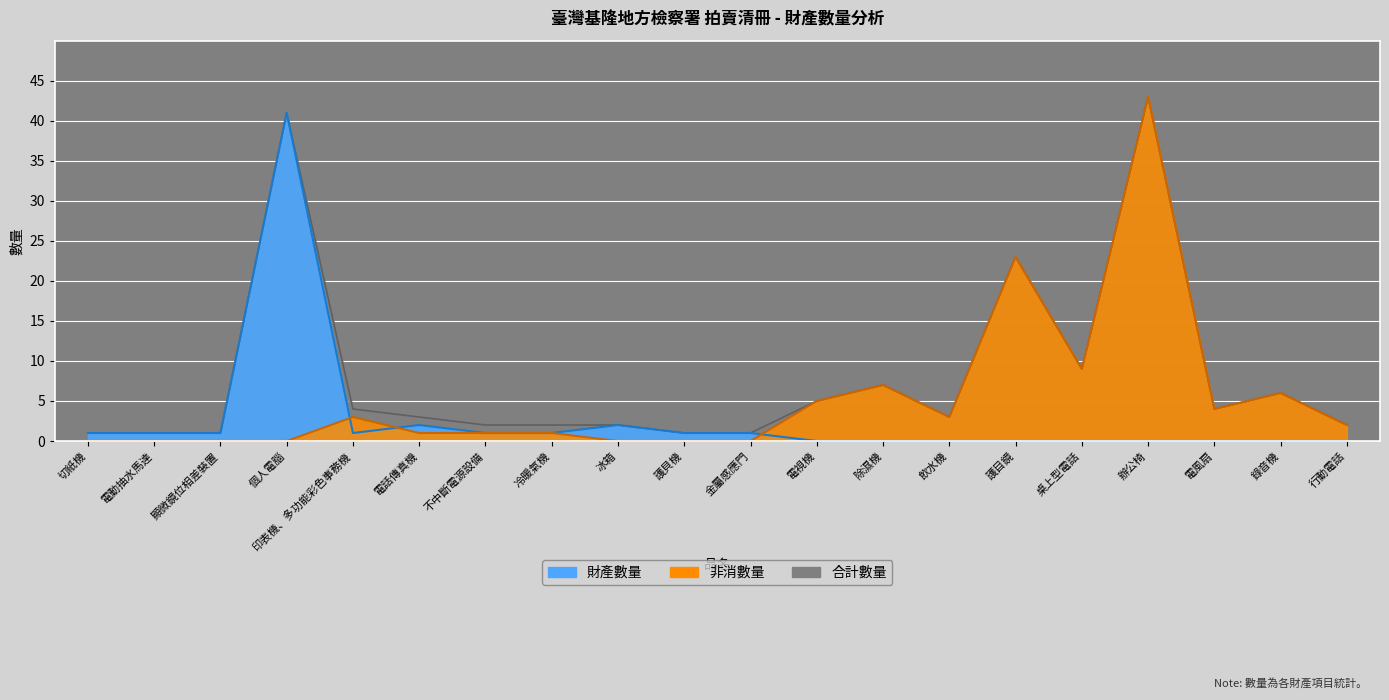

What is the sum of all 財產數量 values?

53